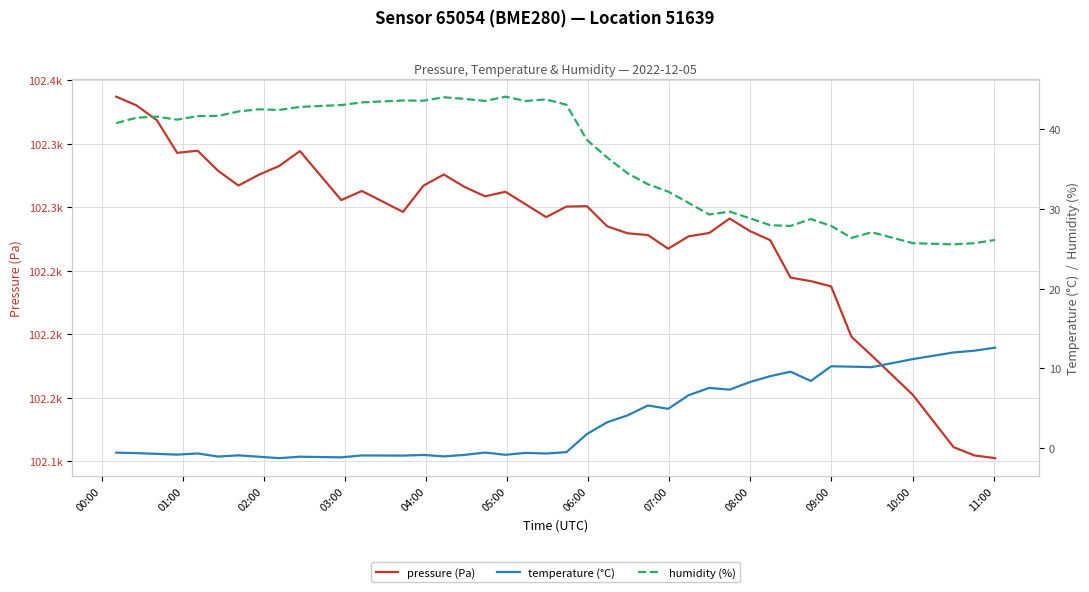

What is the value of the humidity (%) point at the 28th from the left?

29.3